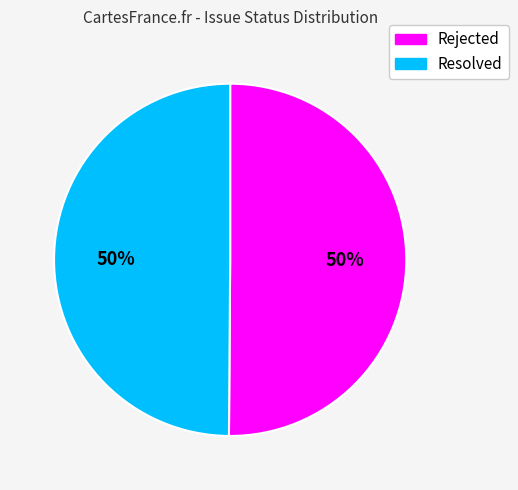

Do Resolved and Rejected together represent more than half of the pie?

Yes